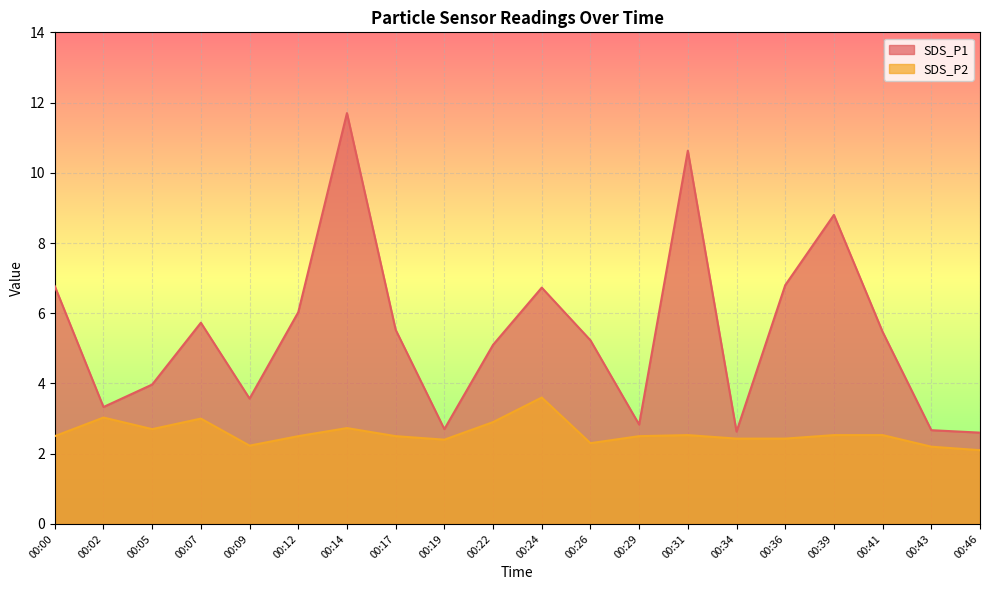

What is the sum of the SDS_P2 values at 00:34 and 00:36?

4.9